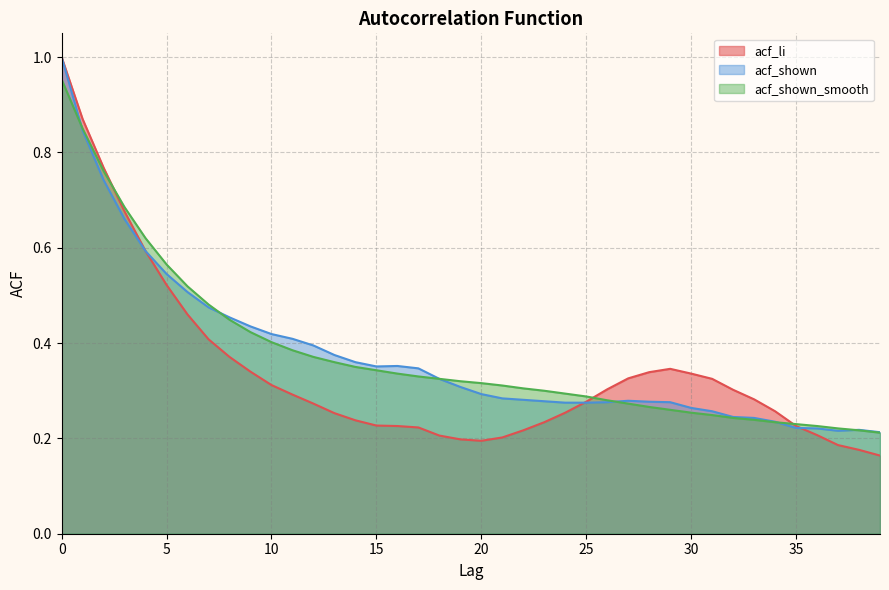

How many times do acf_shown and acf_shown_smooth cross each other?

5